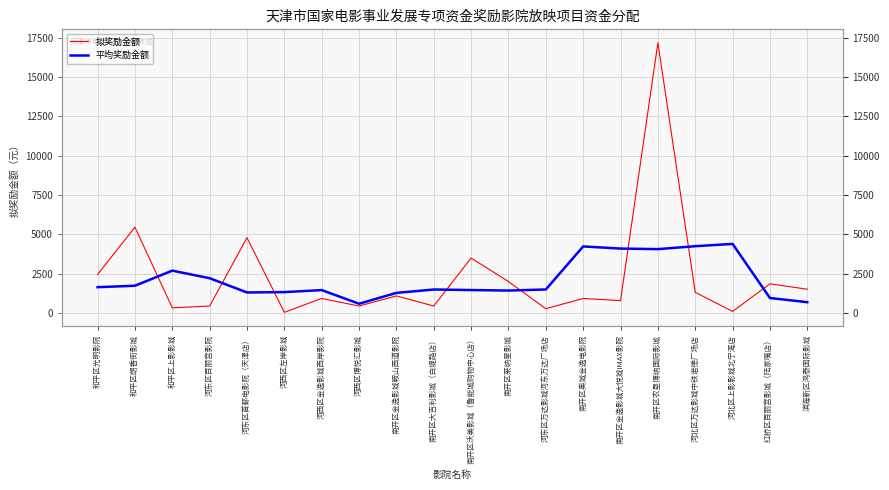

True or false: 拟奖励金额 and 平均奖励金额 intersect in this chart.

True